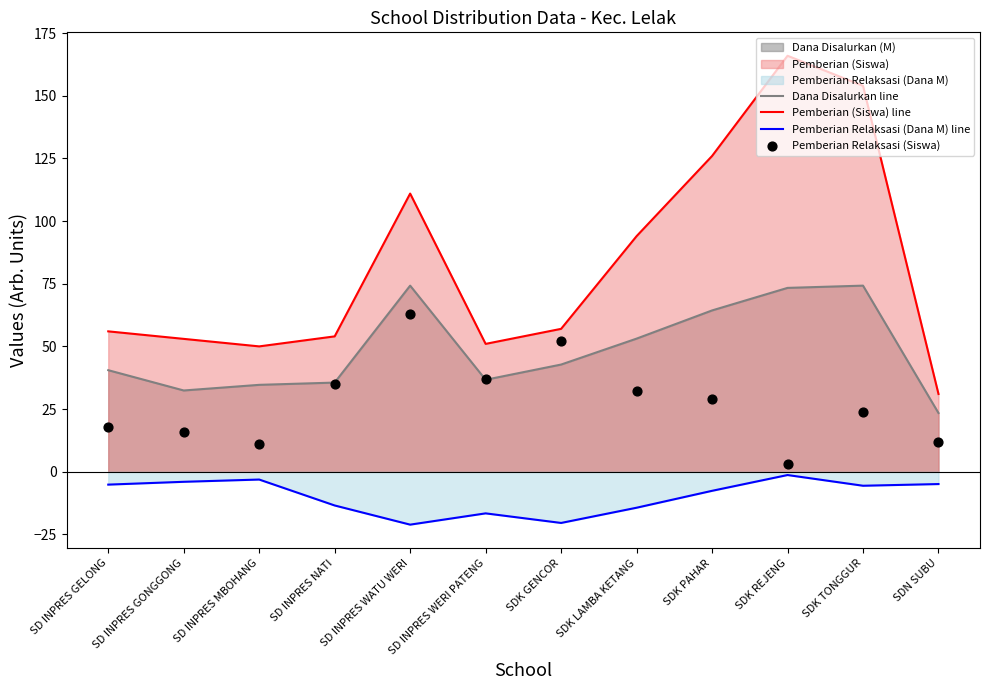

Which series has the largest total across all categories?

Pemberian (Siswa) line